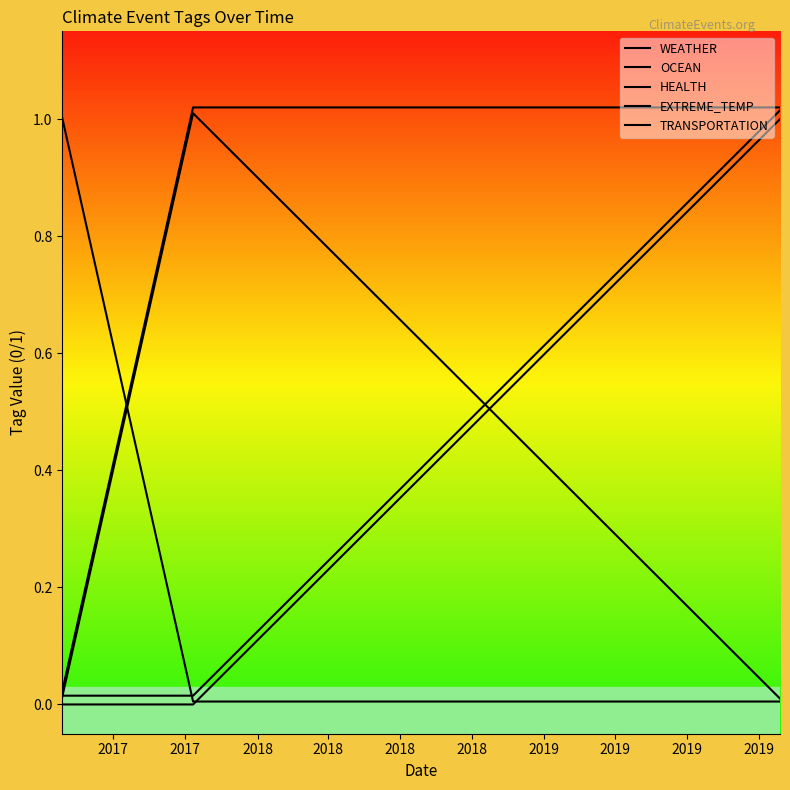

What is the difference between the maximum and minimum values in the TRANSPORTATION series?

1.0